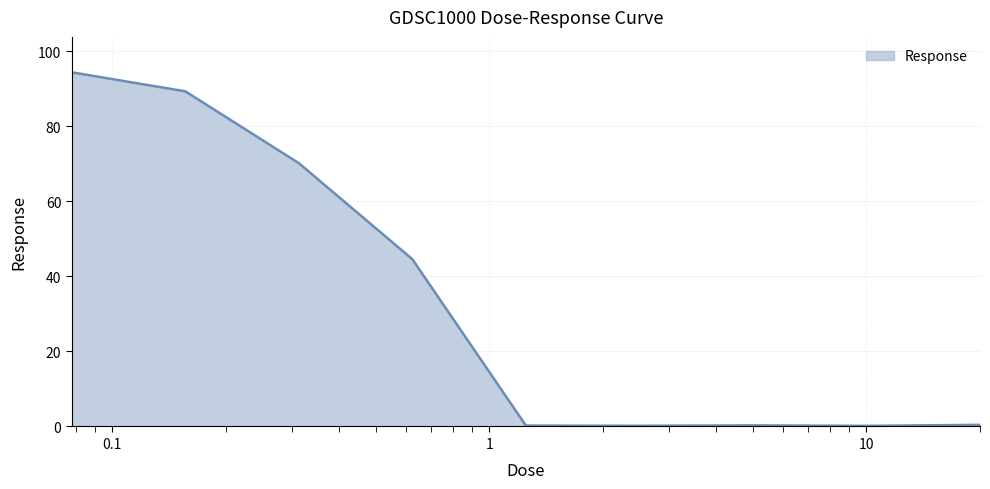

What is the greatest value displayed?

94.3